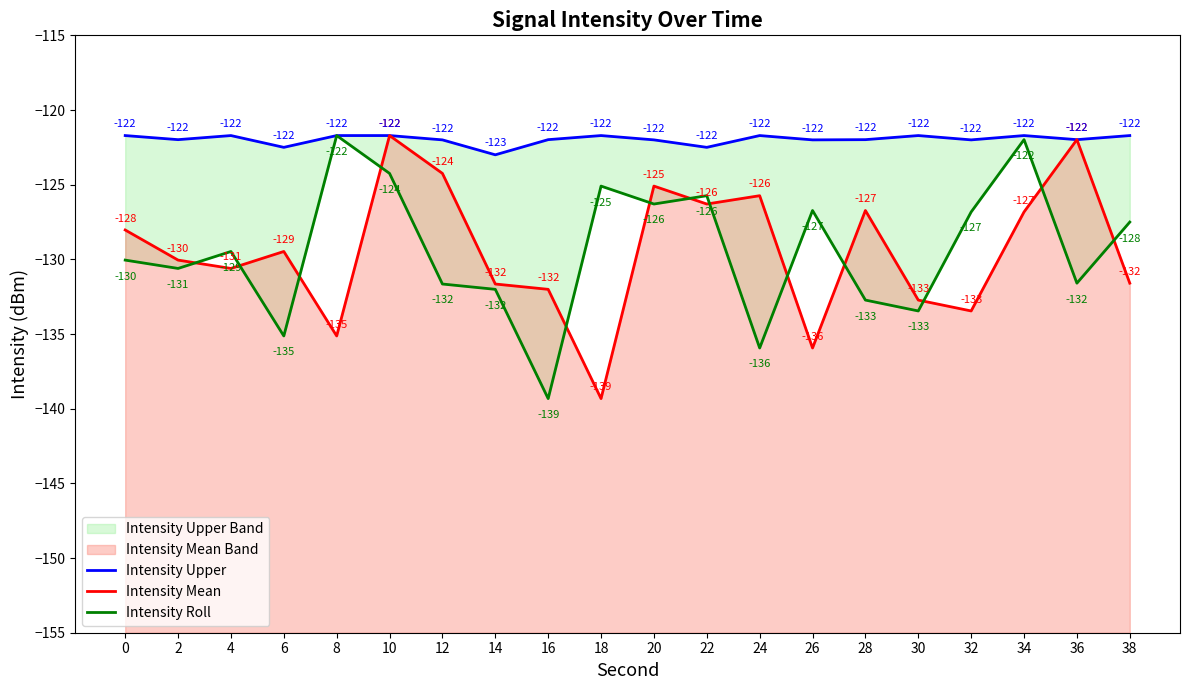

What is the total value across all series at 22?

-374.5